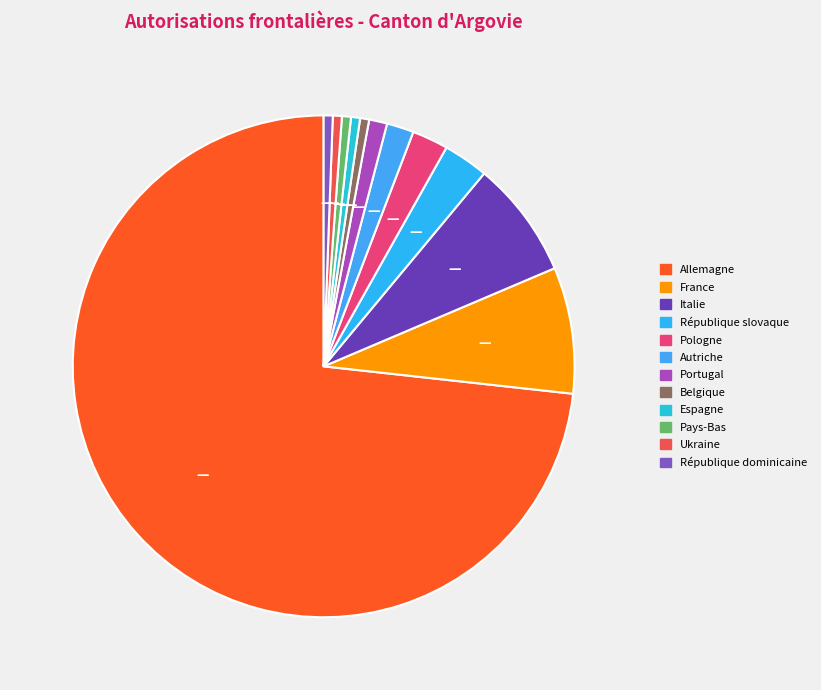

How many slices are in this pie chart?

12